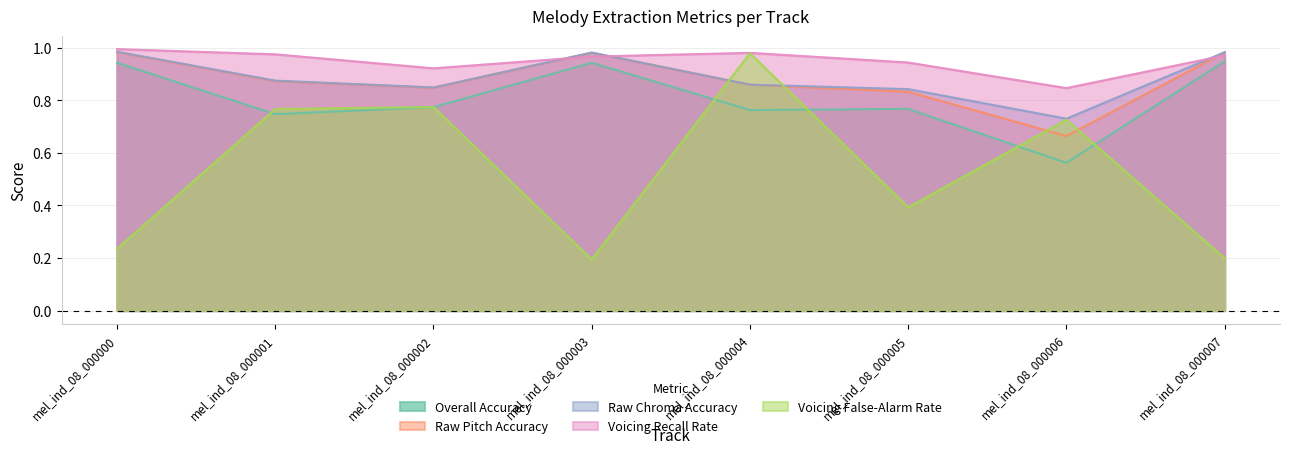

The value of Voicing False-Alarm Rate at mel_ind_08_000006 is 0.7. True or false?

True